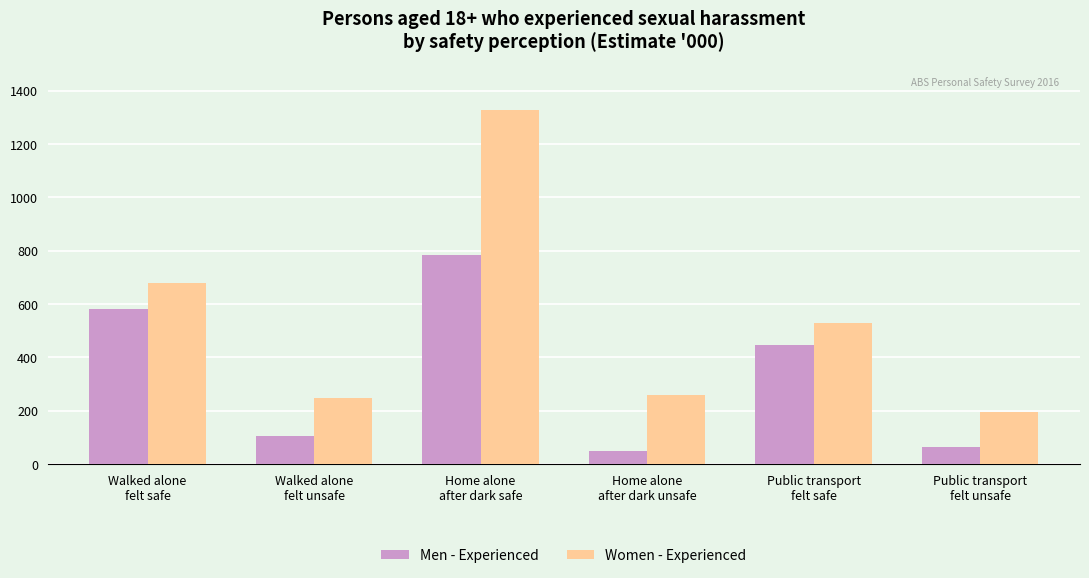

Which series has the largest range (max minus min)?

Women - Experienced